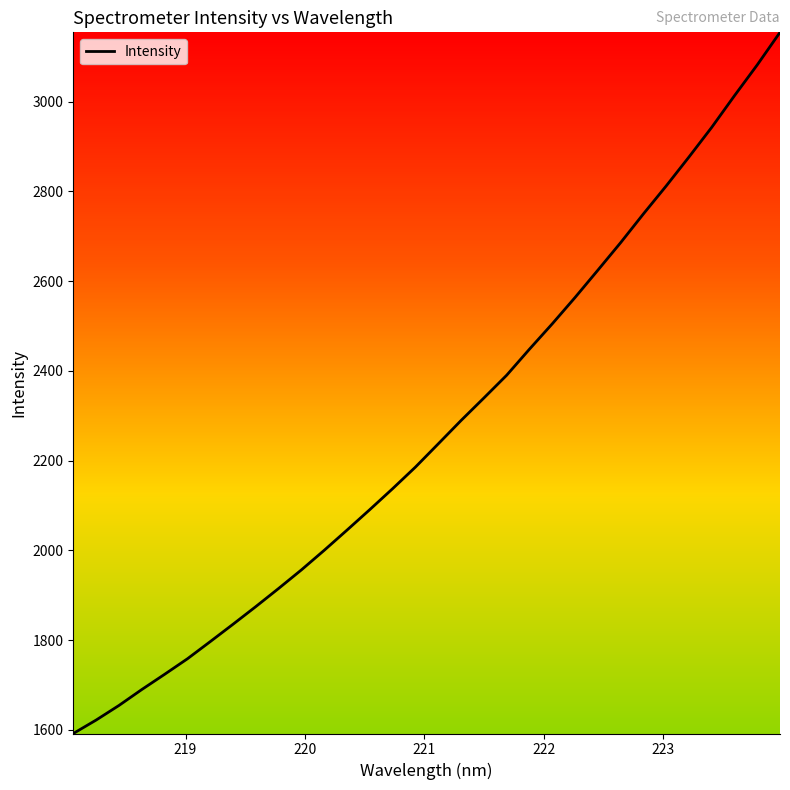

What is the smallest value displayed?

1591.7